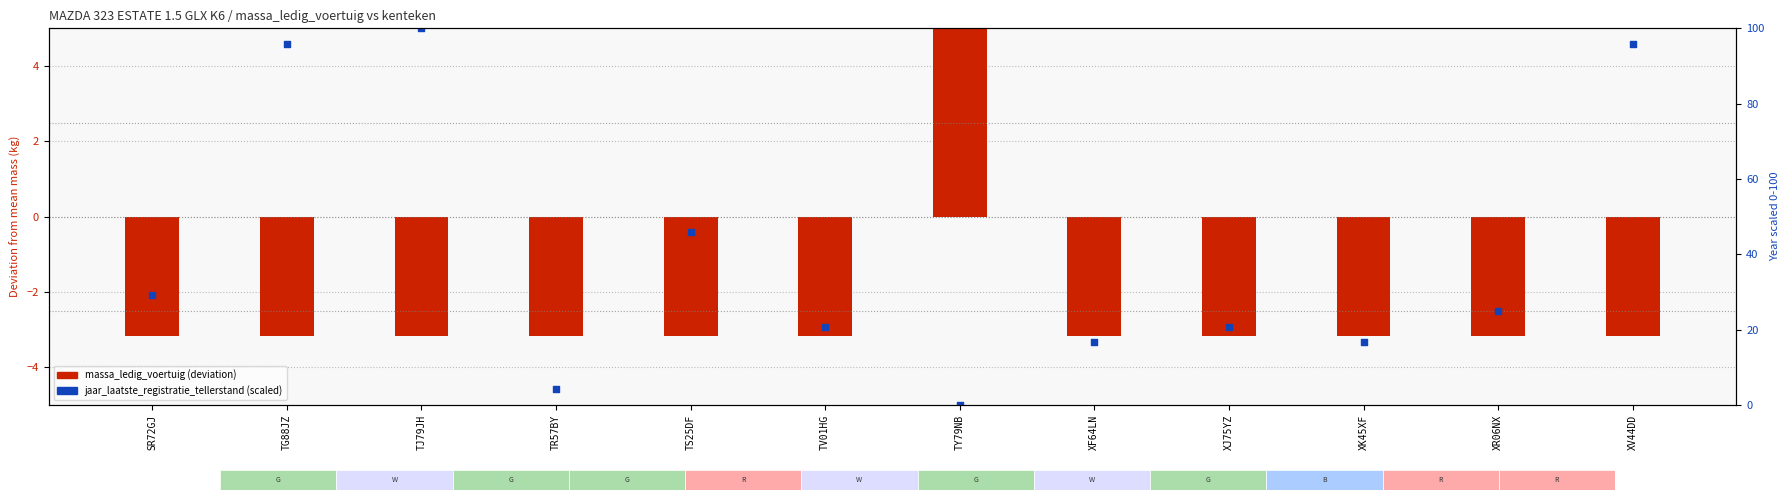

Is the value of massa_ledig_voertuig (deviation) at SR72GJ greater than the value of jaar_laatste_registratie_tellerstand (scaled 0-100) at XR06NX?

No